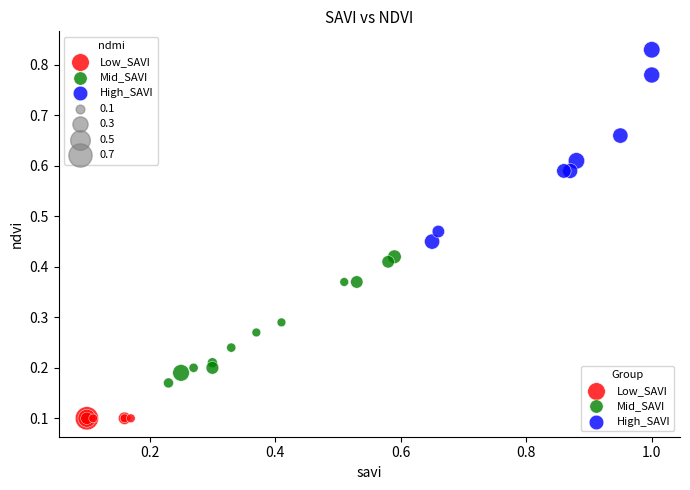

Which series contains the lowest Y value?

Low_SAVI